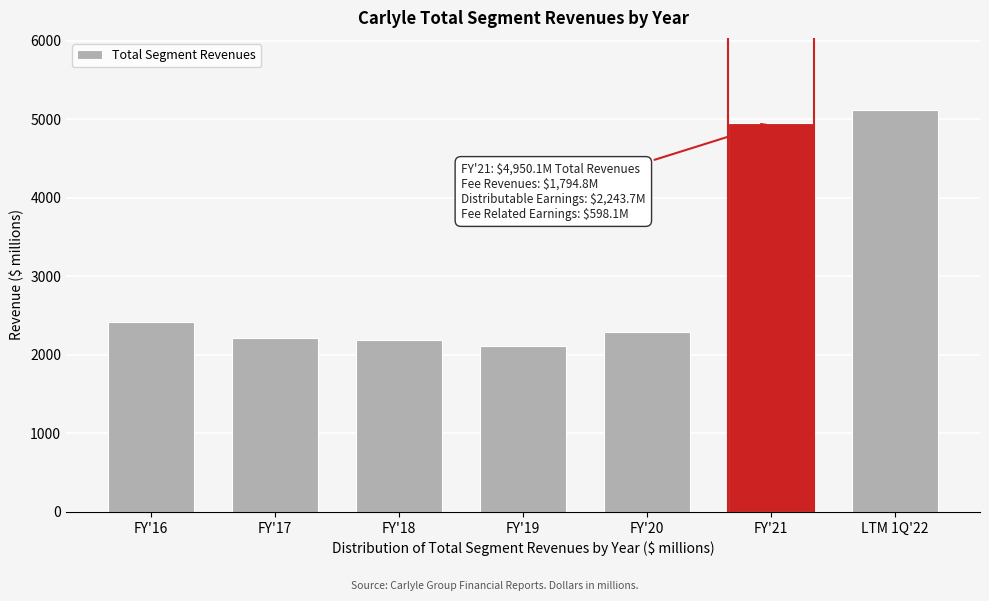

Reading left to right, list all the values displayed in this chart.

2417.3	2216.2	2185.9	2110.1	2289.5	4950.1	5117.1